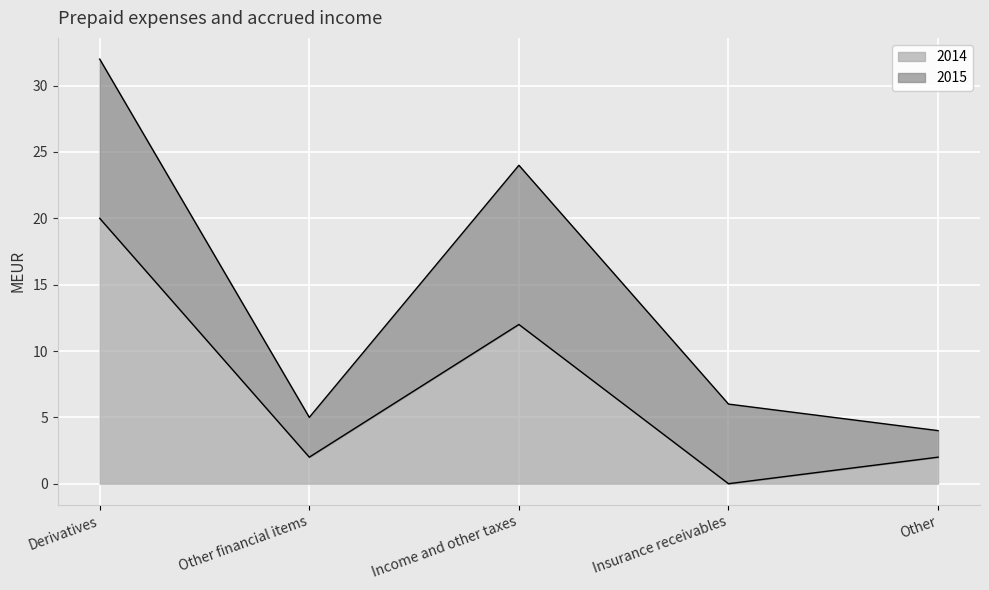

What position from the left is Insurance receivables?

4